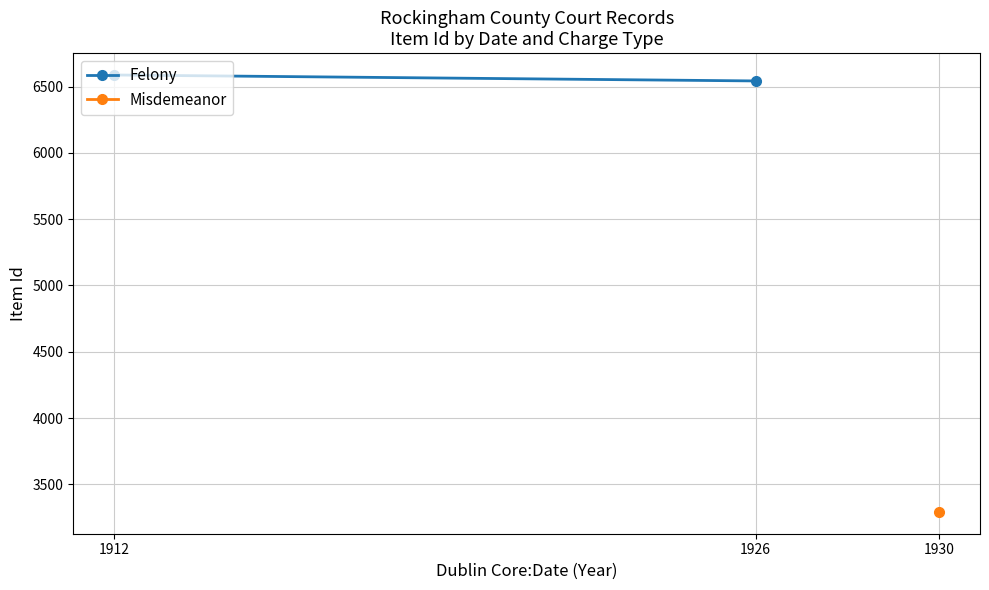

Approximately how many times larger is the value at 1926 compared to 1912?

1.0